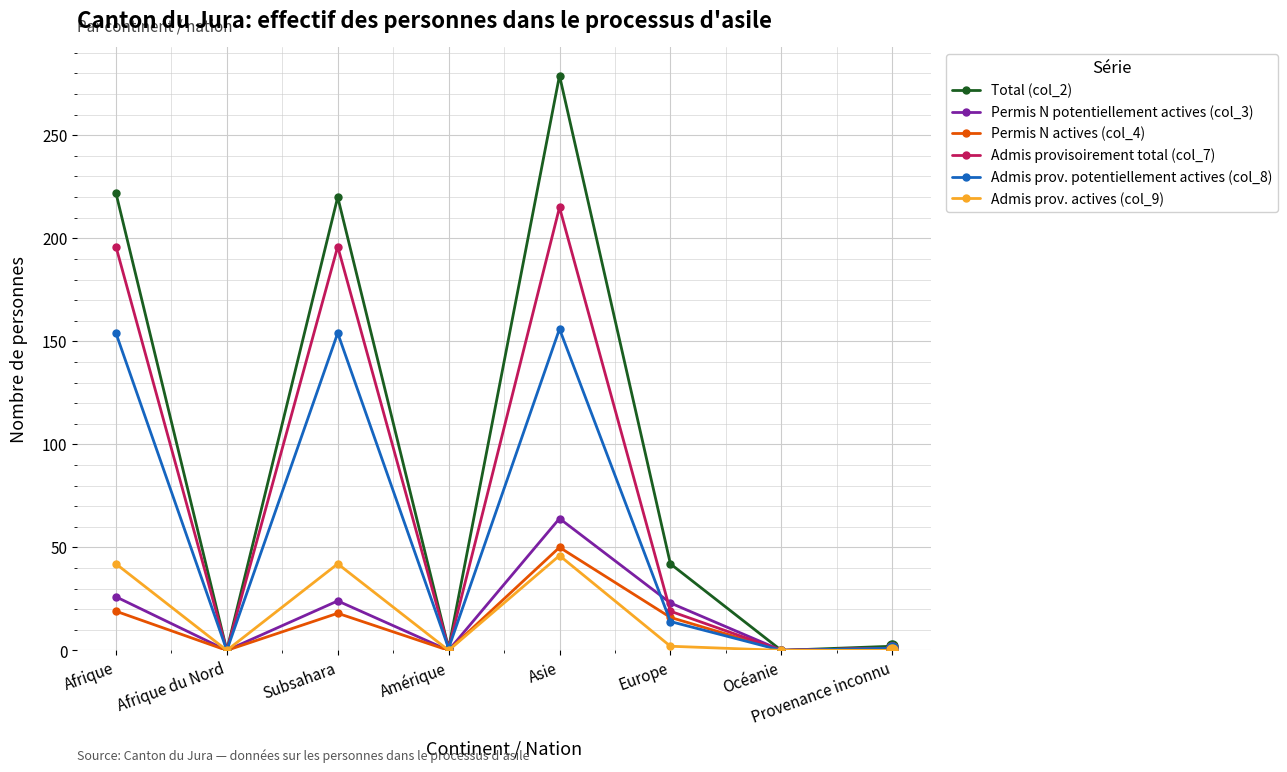

Which series has the largest total across all categories?

Total (col_2)